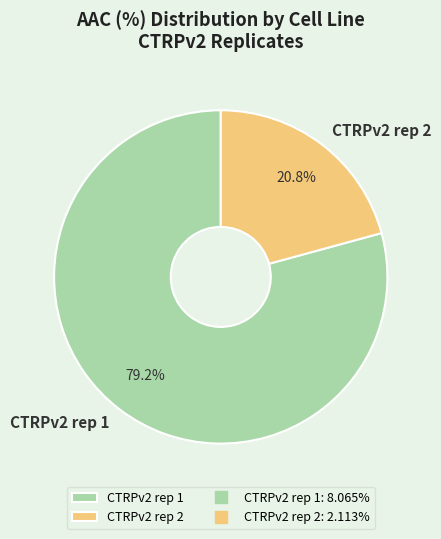

How many slices are in this pie chart?

2